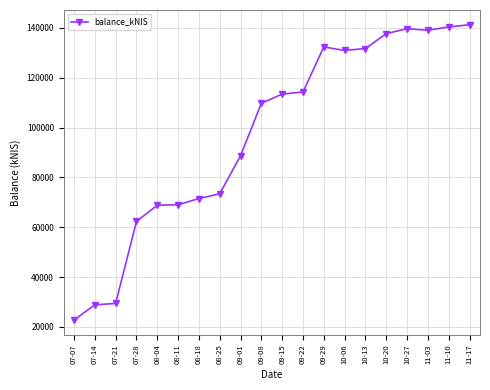

Is this an area chart (filled region under the line)?

No